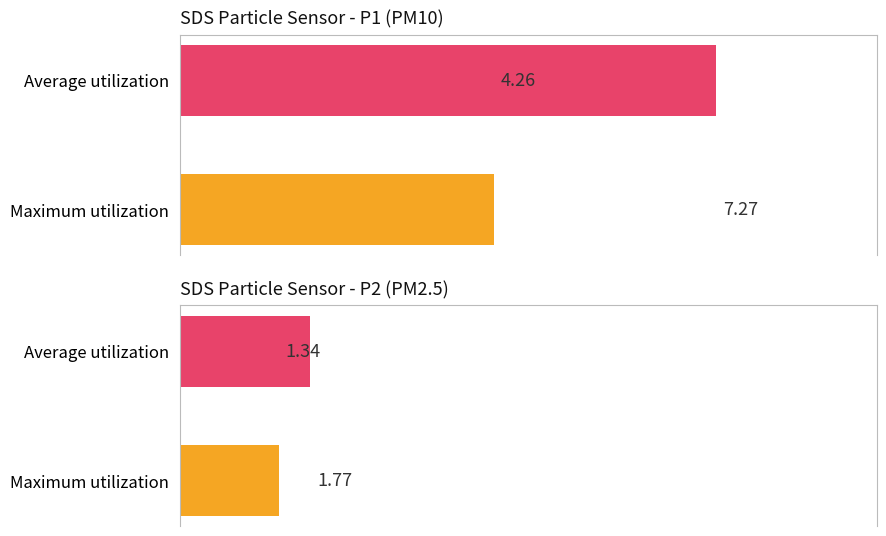

True or false: SDS_P1 has a value of 1.3 at 18:16.

False